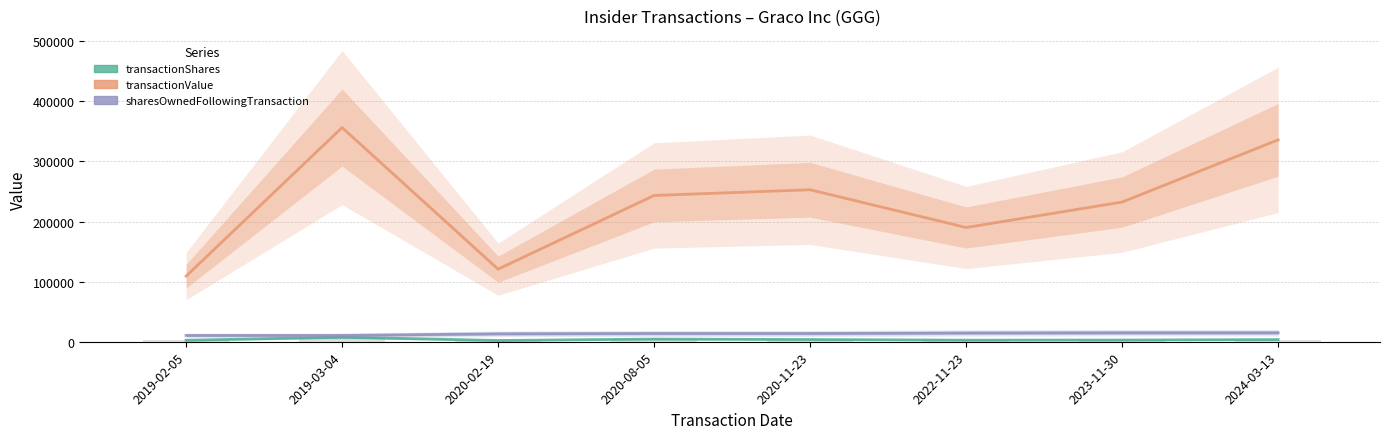

Reading left to right, transcribe all the data shown in this chart.

transactionShares: 2500	7500	2120	4485	3690	2700	2895	3588
transactionValue: 109076	356250	120730	243296	252797	190006	232381	335827
sharesOwnedFollowingTransaction: 10486	10494	13197	13727	13727	14586	14939	14939